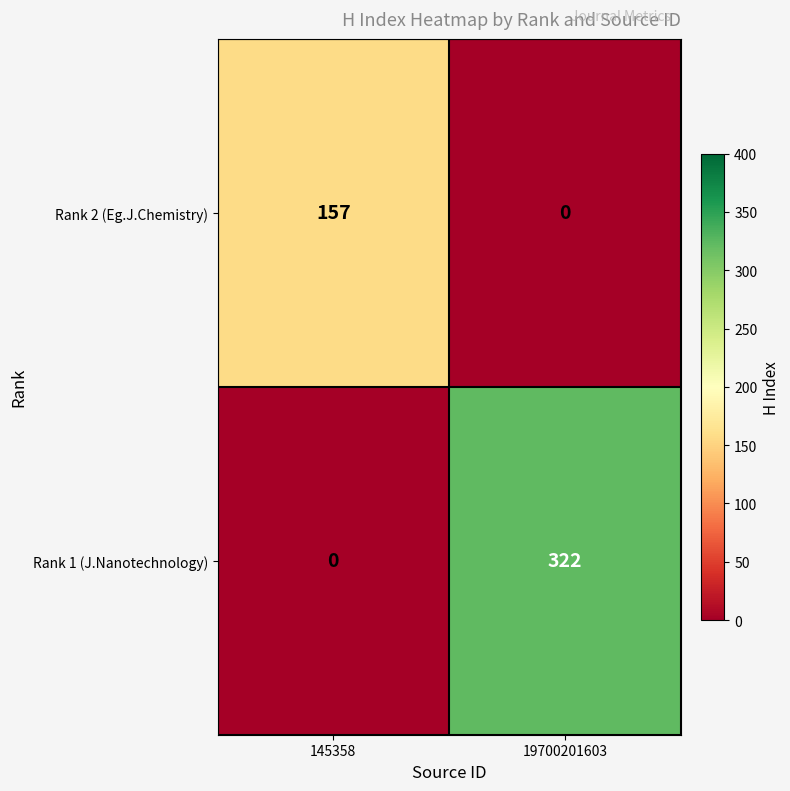

The Rank 1 (J.Nanotechnology) series shows 322 at 19700201603. True or false?

True